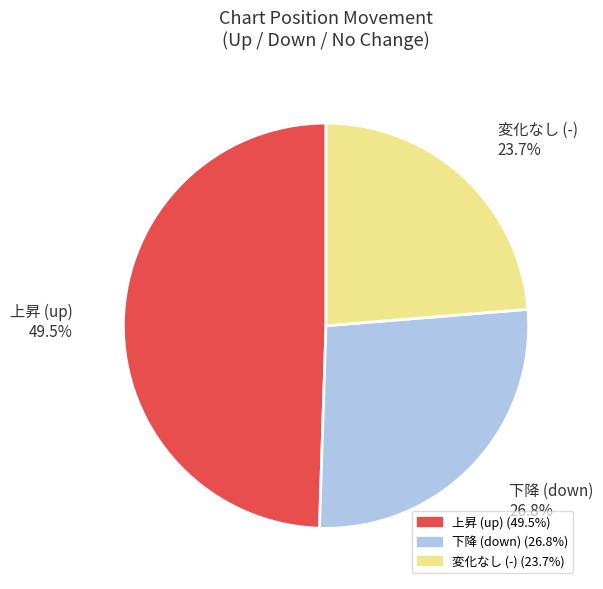

Does any single category account for the majority?

No